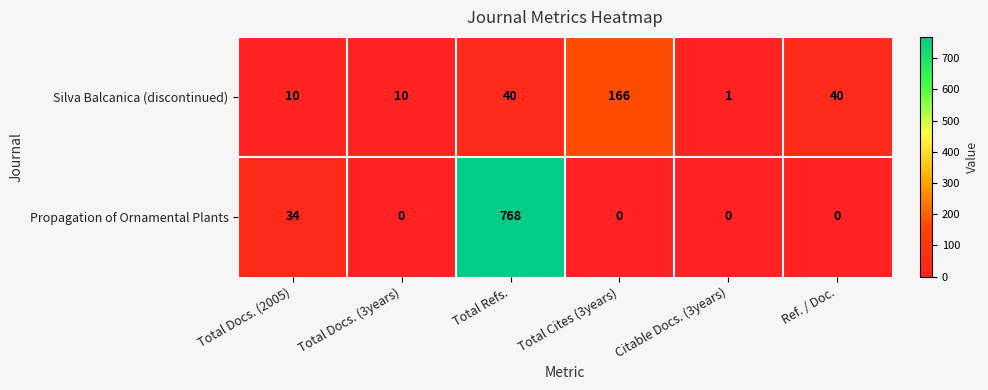

What is the difference between the maximum and minimum values in the Propagation of Ornamental Plants series?

768